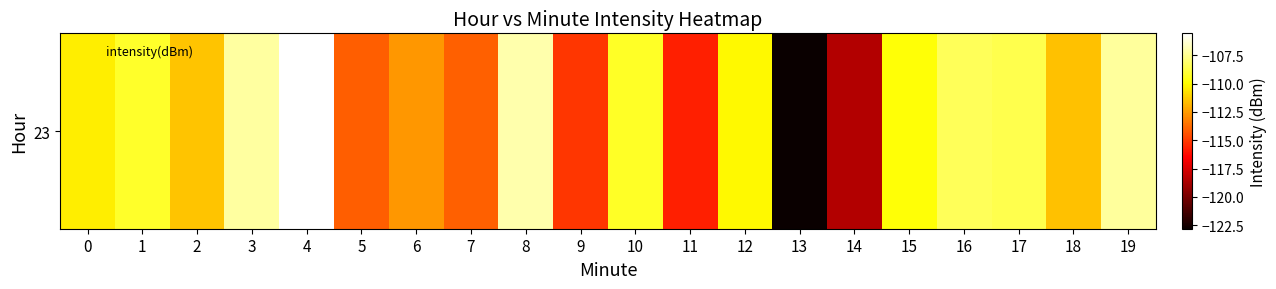

Reading left to right, what are all the values shown in this chart?

-110.4	-109.3	-111.5	-107.2	-105.6	-114.1	-112.6	-114.0	-107.0	-115.1	-109.3	-115.7	-110.1	-122.8	-118.5	-109.8	-108.5	-108.6	-111.6	-107.3